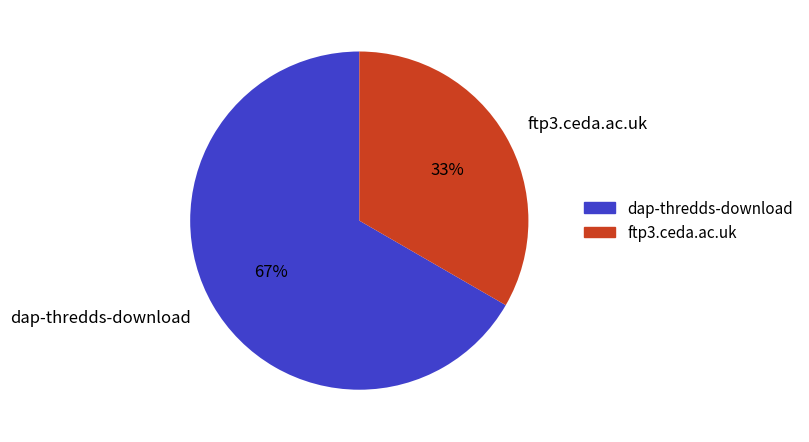

Rank the categories by value from highest to lowest.

dap-thredds-download, ftp3.ceda.ac.uk